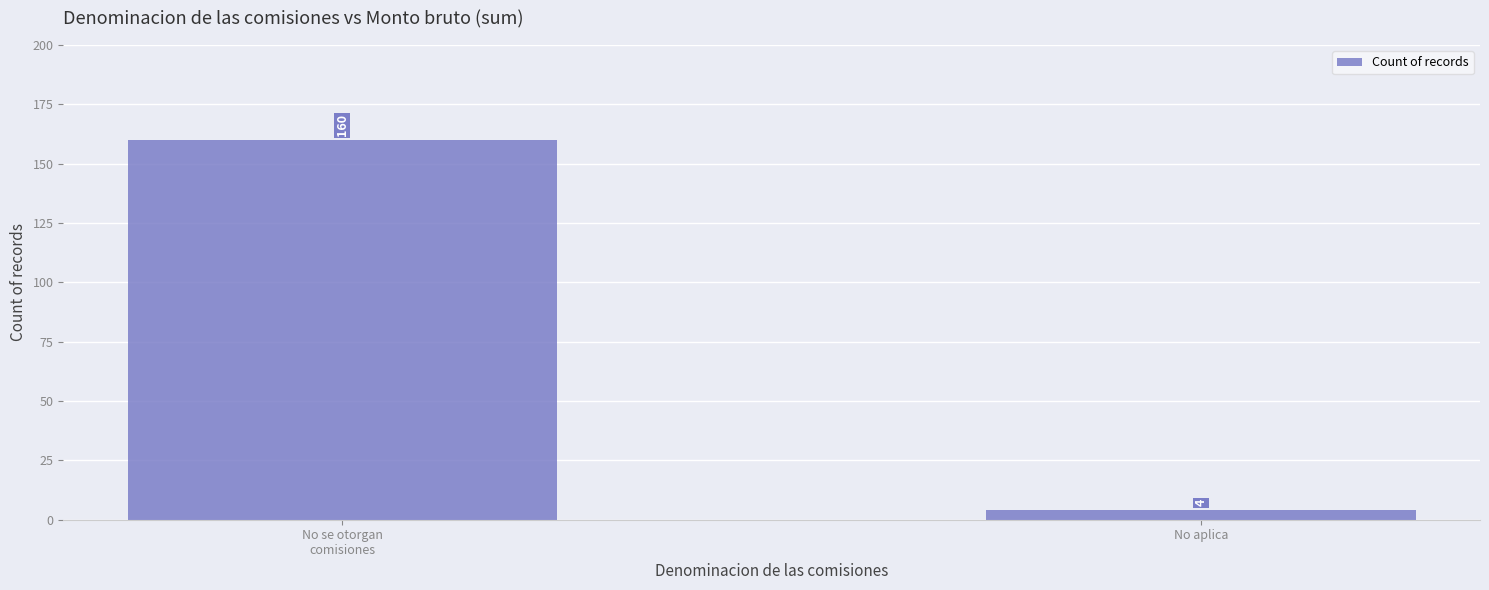

What is the greatest value displayed?

160